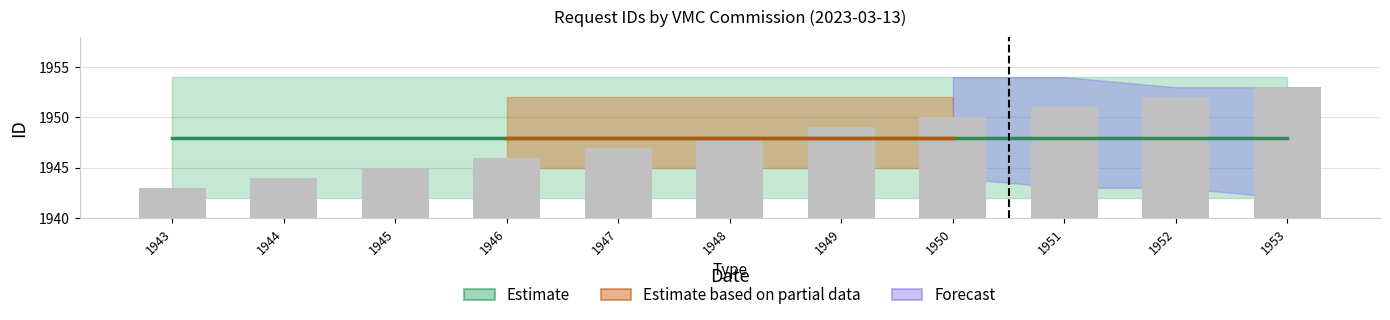

Rank the categories by value from lowest to highest.

1943, 1944, 1945, 1946, 1947, 1948, 1949, 1950, 1951, 1952, 1953